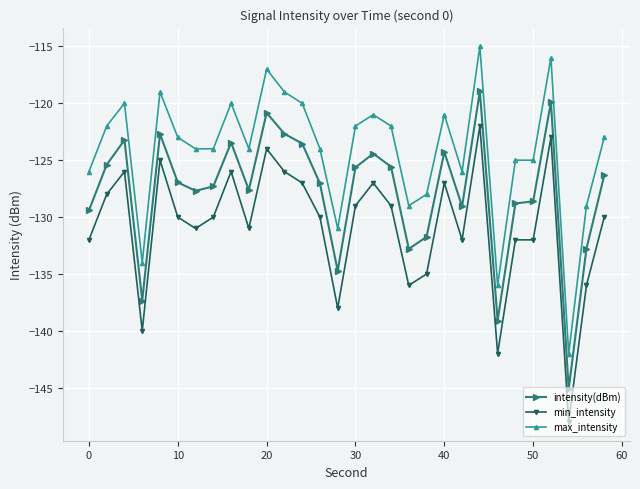

What is the difference between the maximum and minimum values in the intensity(dBm) series?

26.2